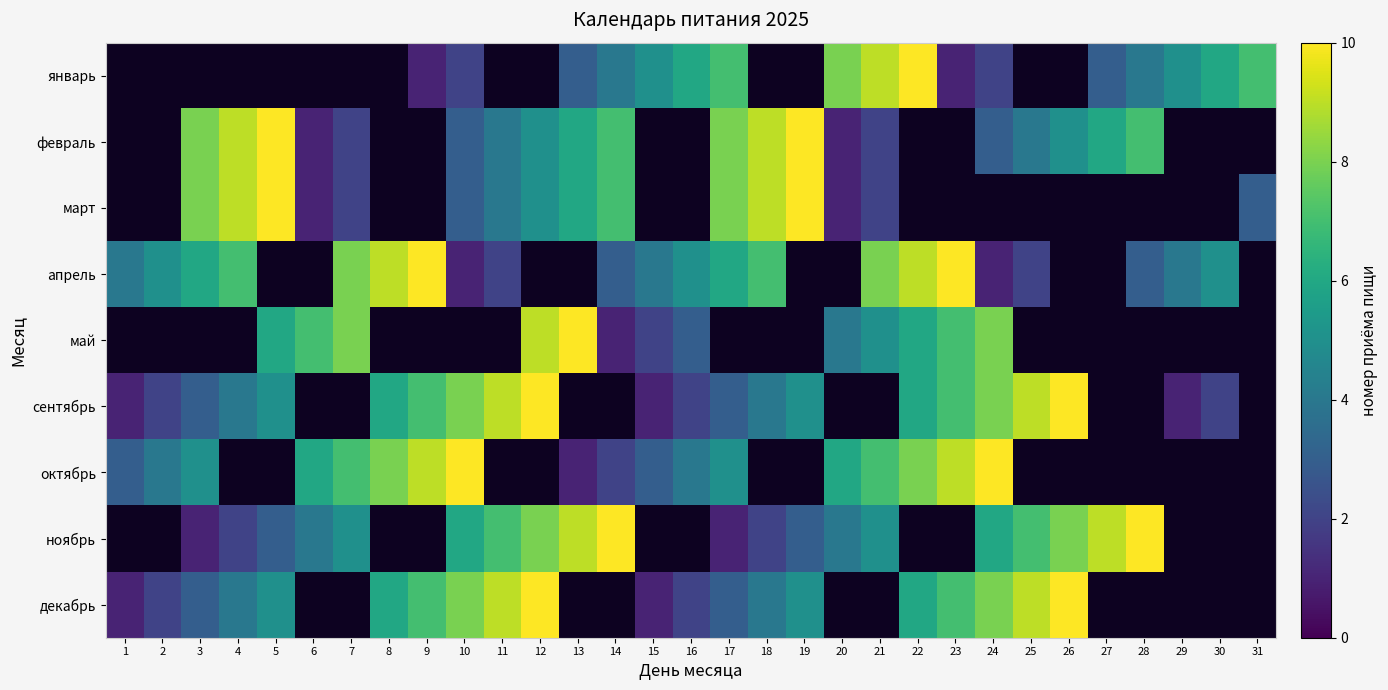

Count the number of data series in this chart.

9